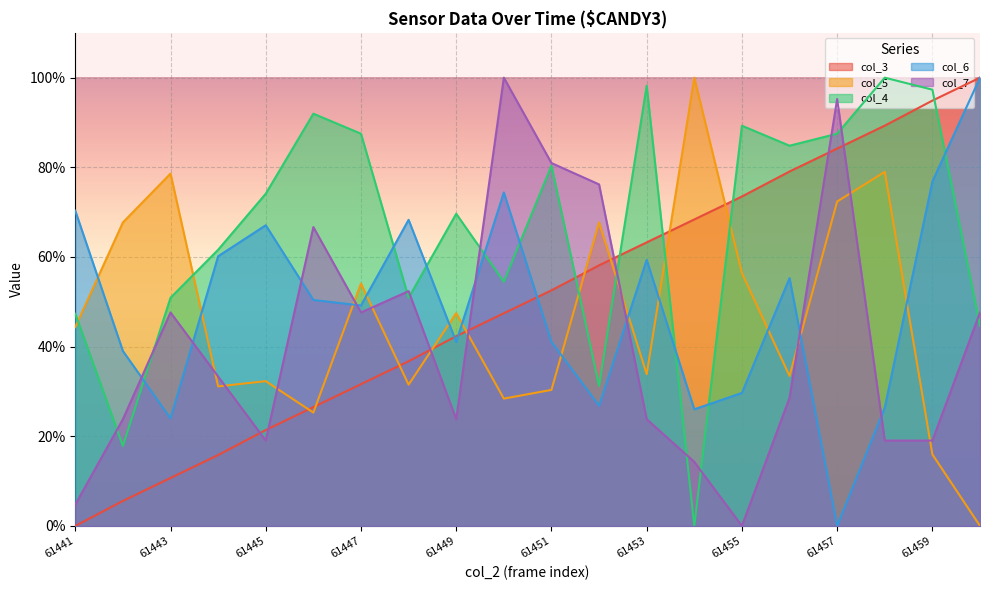

At how many categories does at least one series exceed 15?

20